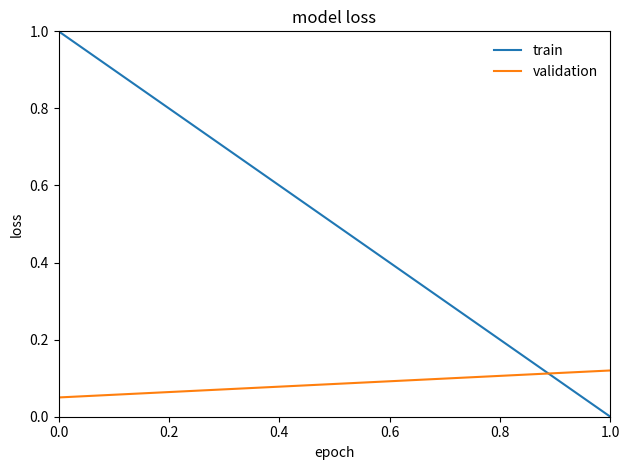

Rank the series by their average value, from lowest to highest.

validation, train